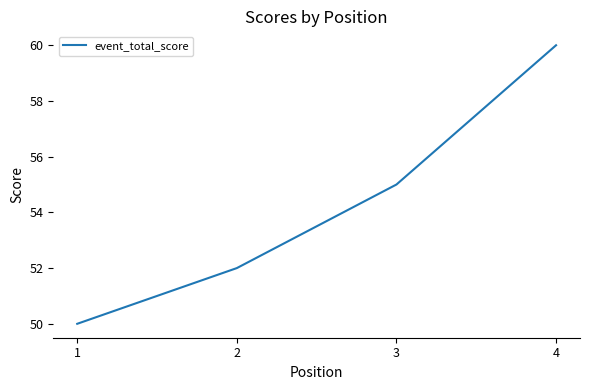

Approximately how many times larger is the value at 2 compared to 4?

0.9